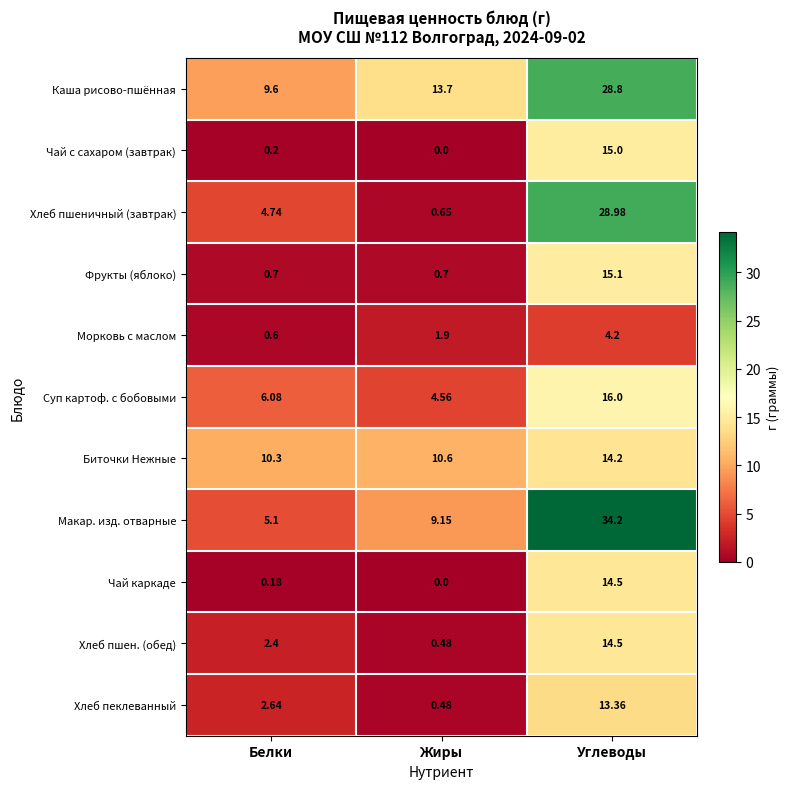

Which series has the largest range (max minus min)?

Макар. изд. отварные